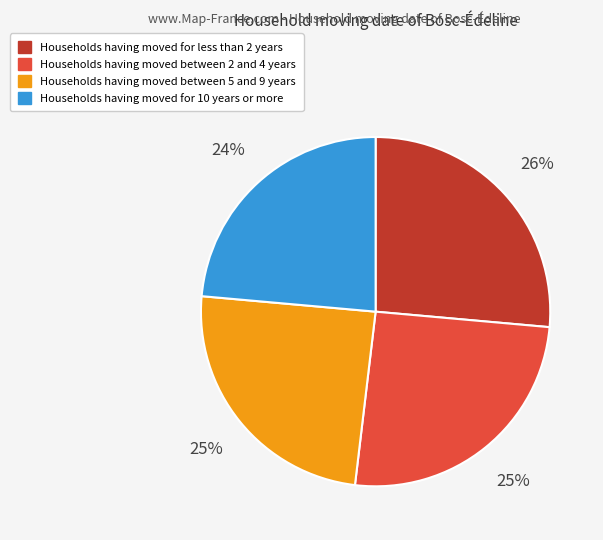

Do Households having moved between 5 and 9 years and Households having moved for 10 years or more together represent more than half of the pie?

No